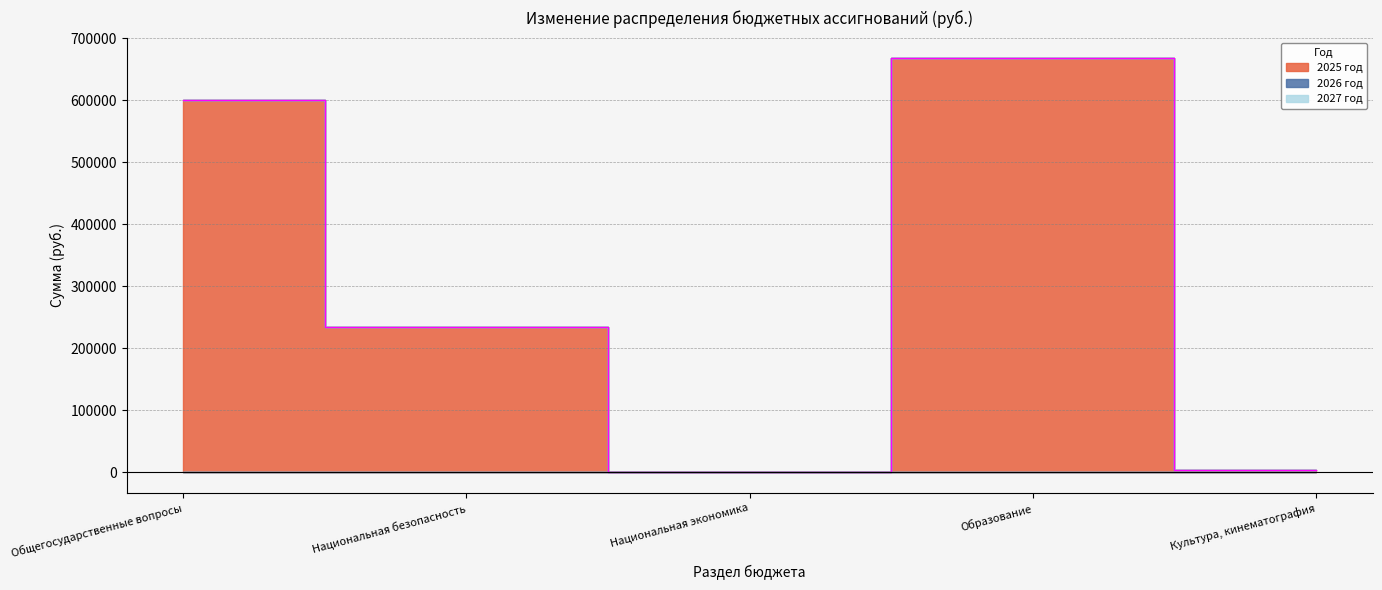

Which label corresponds to the largest value in the chart?

Образование